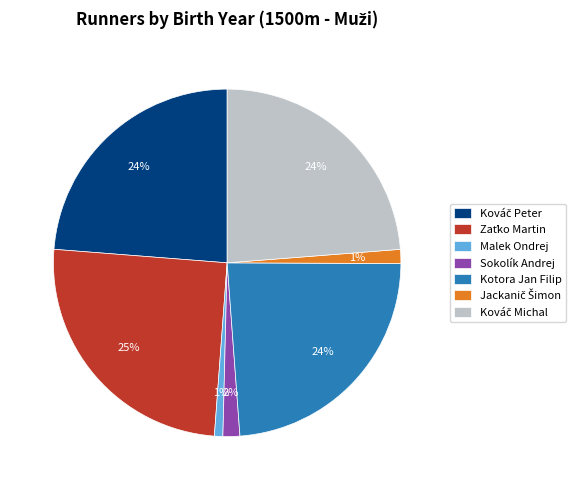

Is the sum of Kotora Jan Filip and Malek Ondrej greater than half?

No